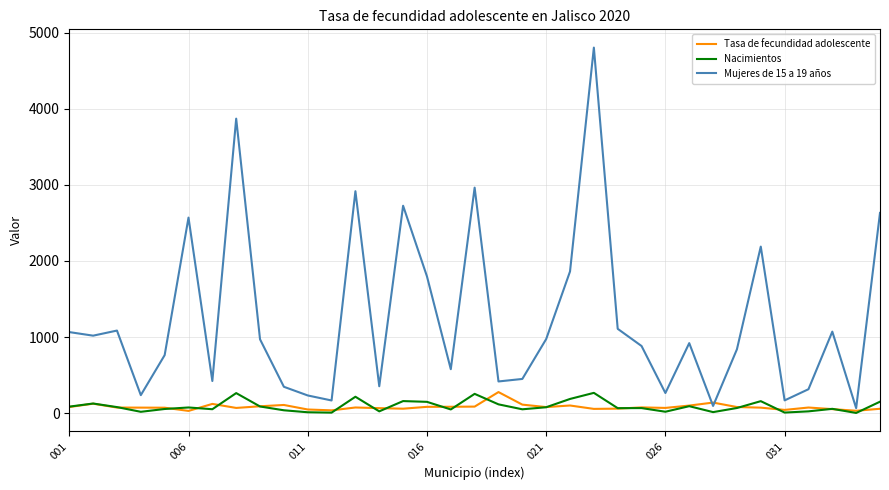

Which series has the largest range (max minus min)?

Mujeres de 15 a 19 años